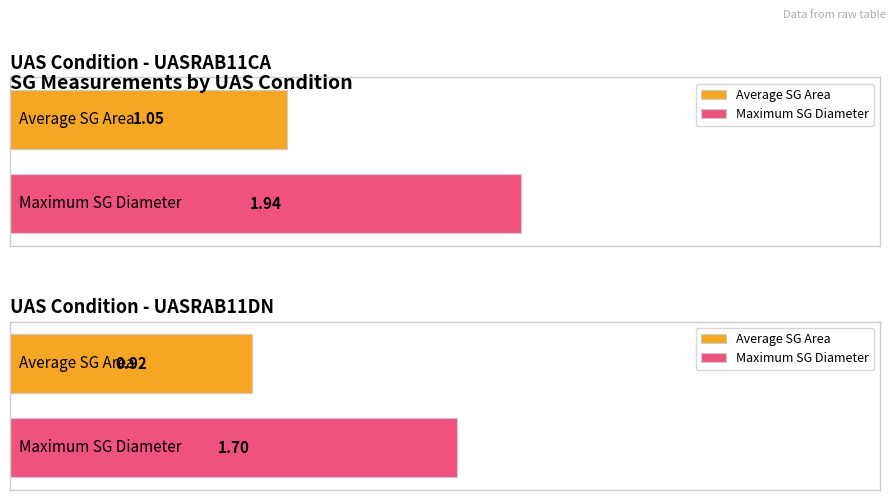

How many bars are there in each group?

2